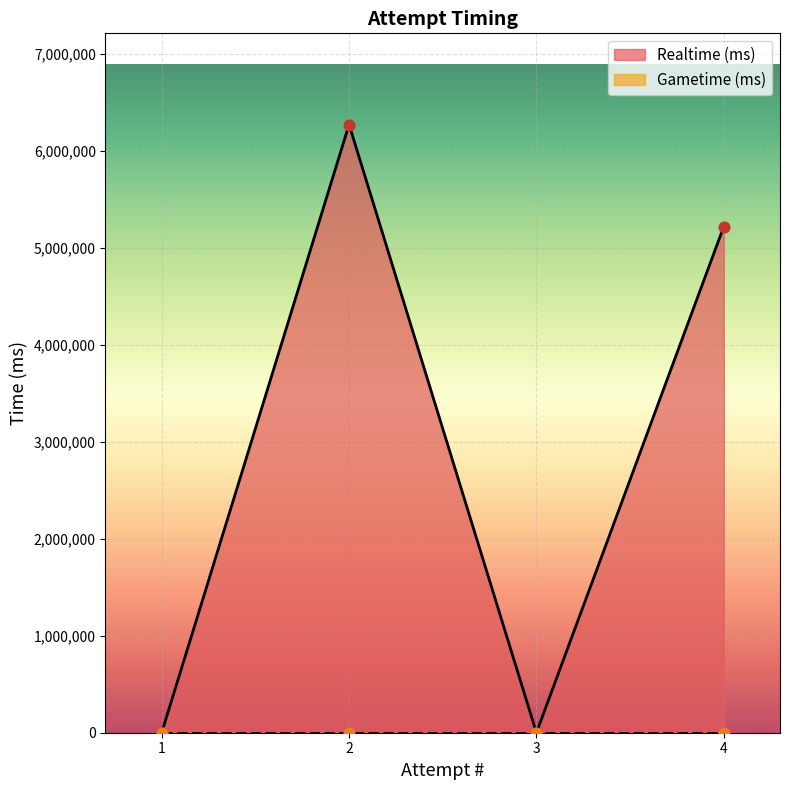

The value of Realtime (ms) at 3 is 3990109. True or false?

False